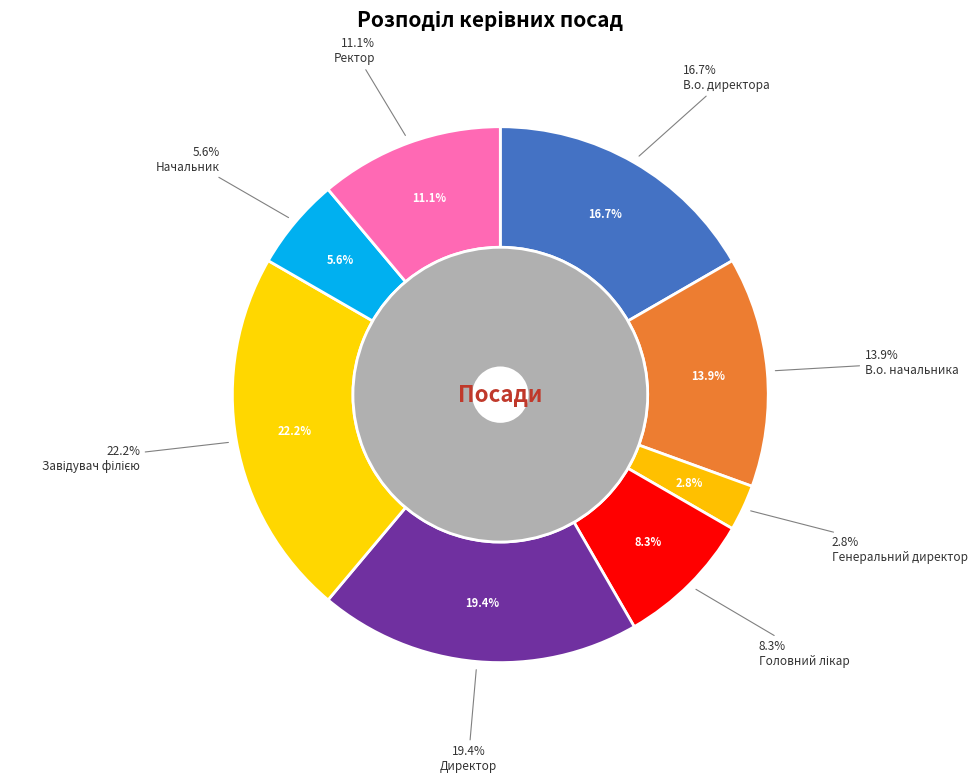

Does any single category account for the majority?

No